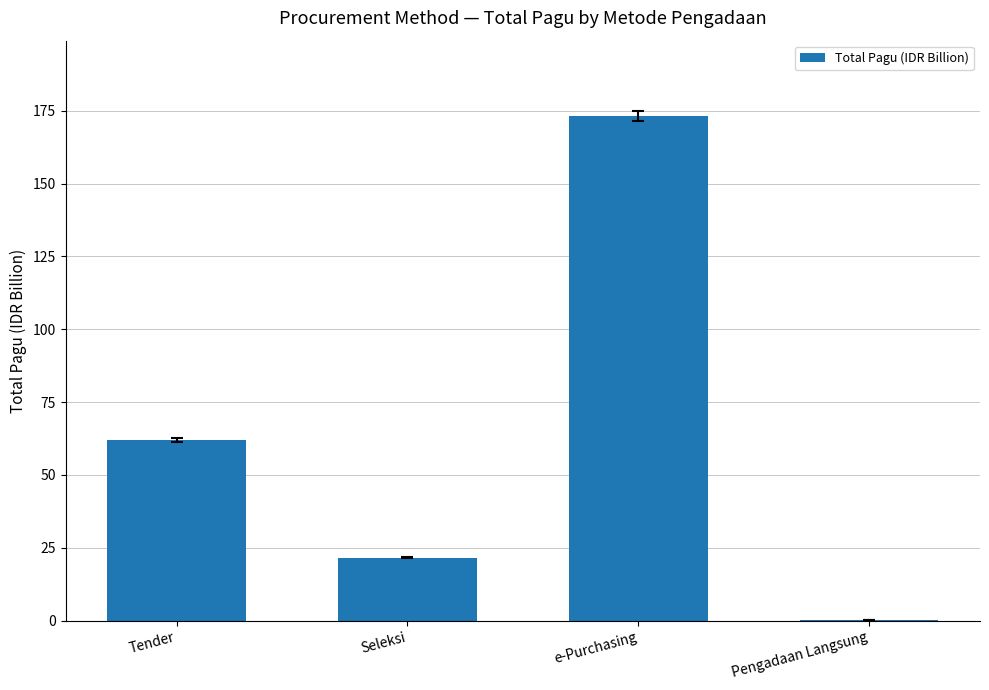

Which has a higher value, Tender or Pengadaan Langsung?

Tender